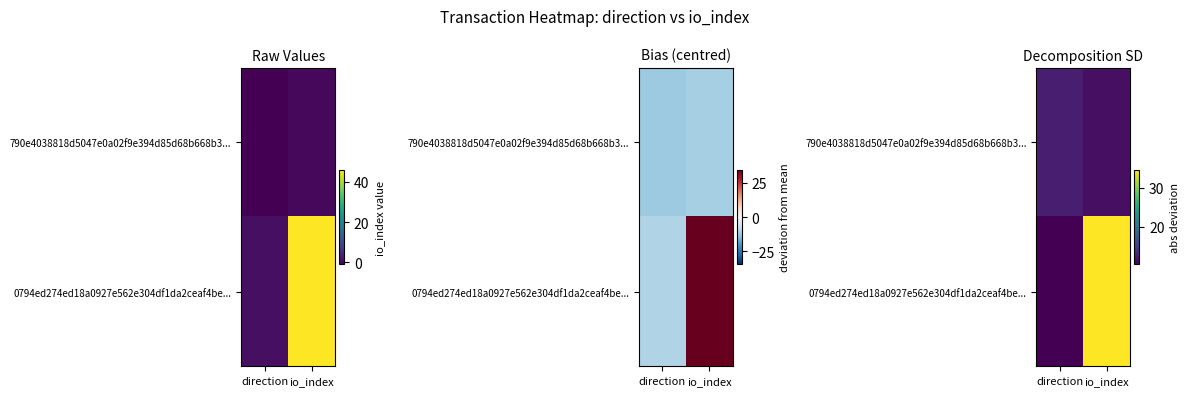

Rank the series by their average value, from highest to lowest.

0794ed274ed18a0927e562e304df1da2ceaf4be..., 790e4038818d5047e0a02f9e394d85d68b668b3...